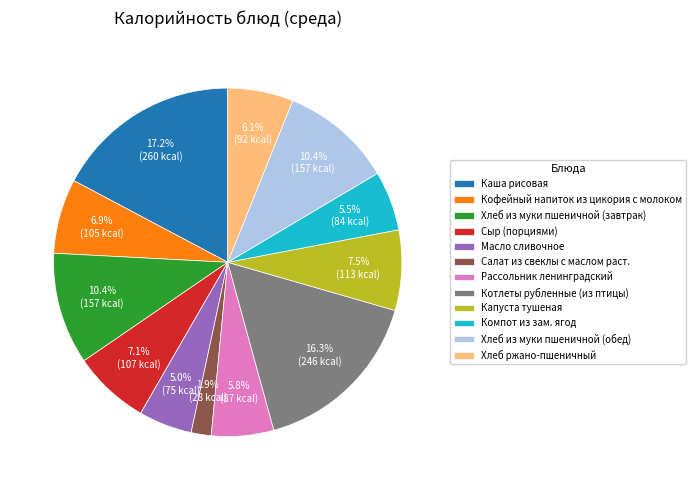

Does Рассольник ленинградский account for over 50% of the chart?

No